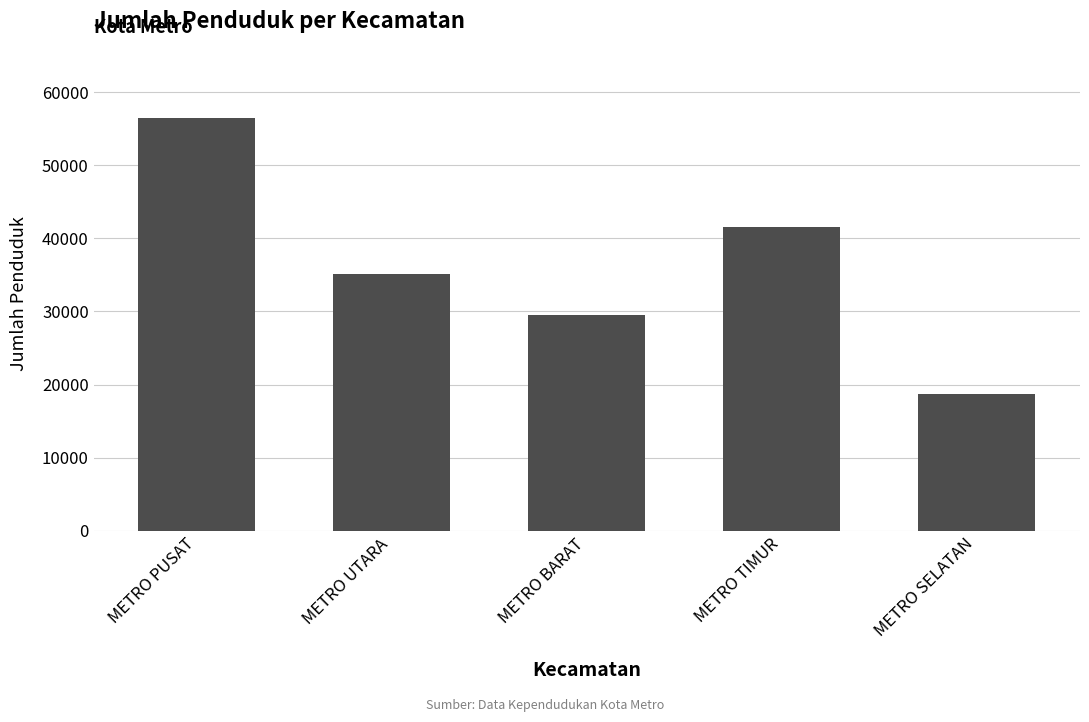

What is the difference between the maximum and minimum values?

37861